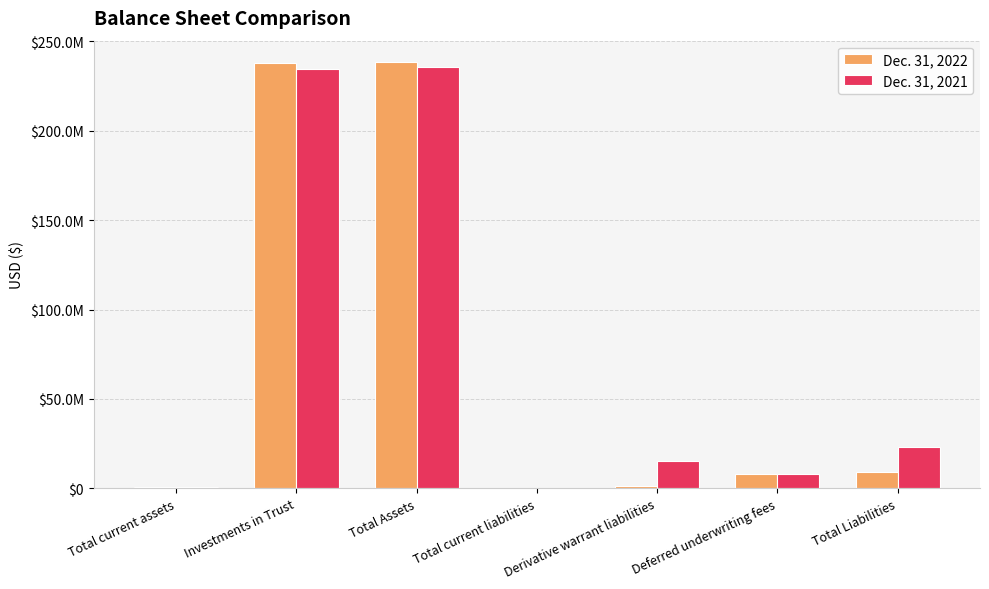

What is the total value across all series at Total Liabilities?

32677655